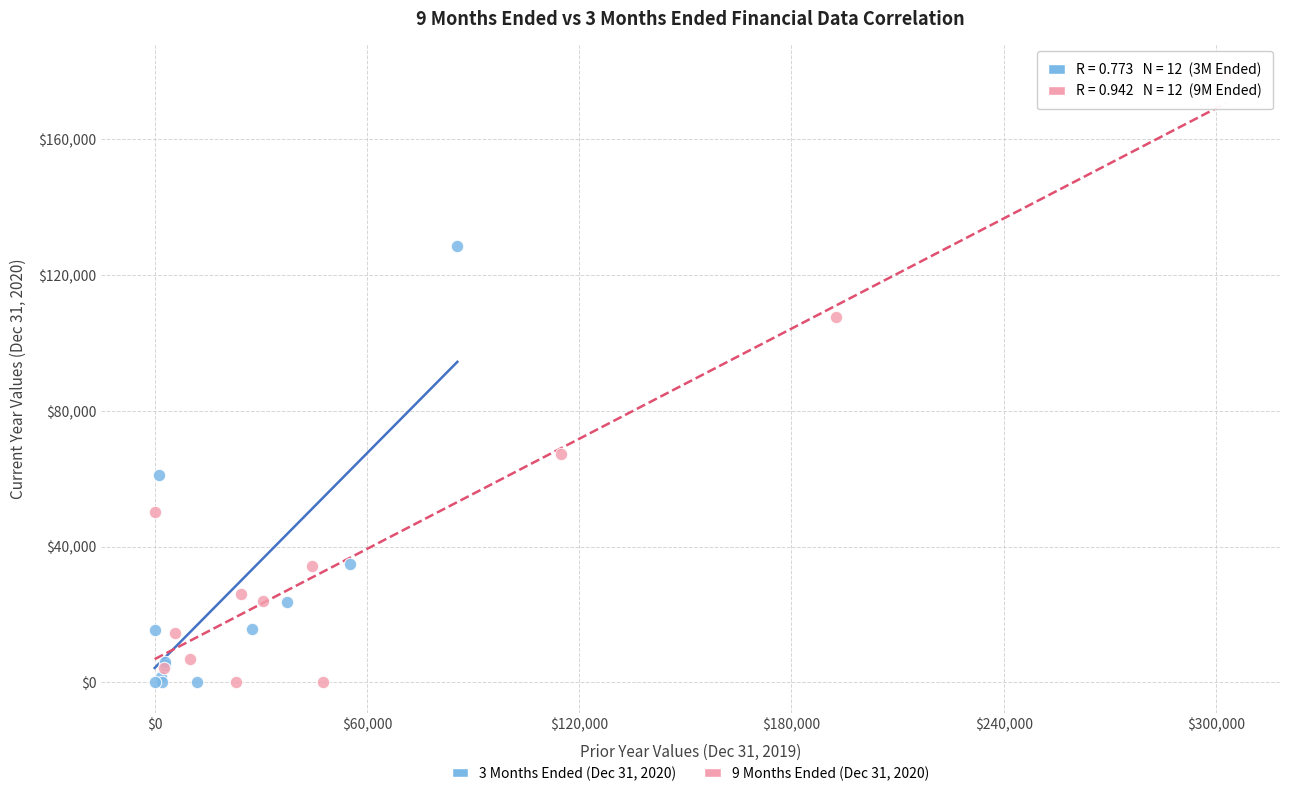

Which series has the largest Y range (max minus min)?

9 Months Ended (Dec 31, 2020)